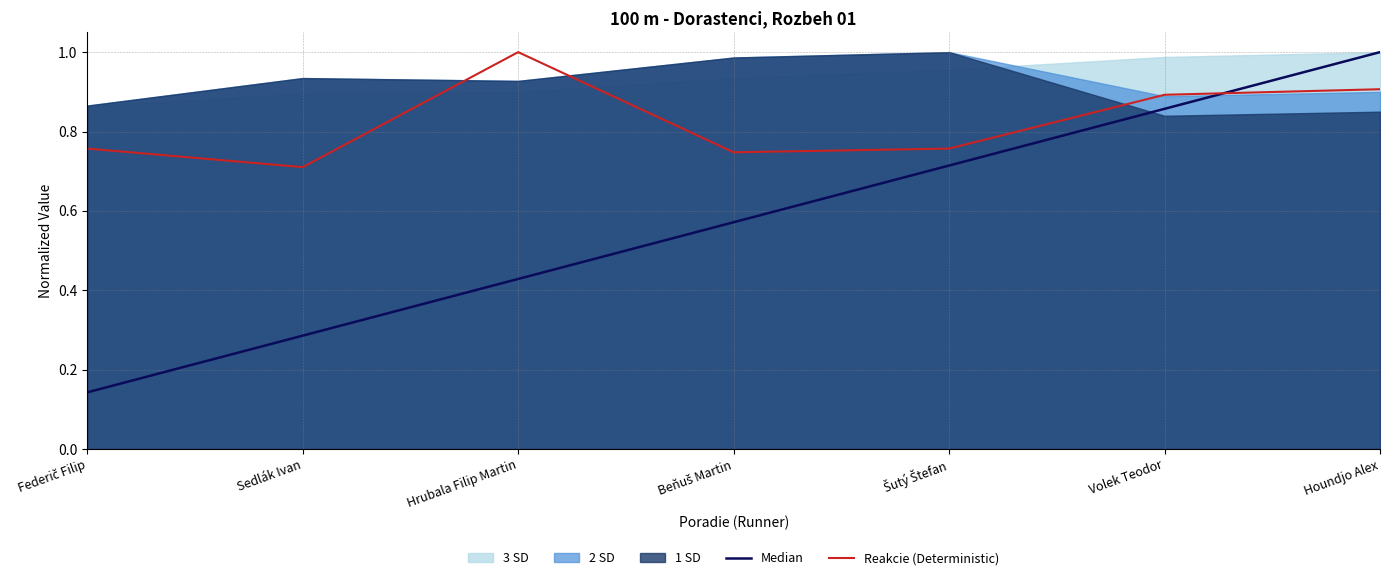

In Reakcie (Deterministic), how many points are lower than both neighbors (excluding endpoints)?

2